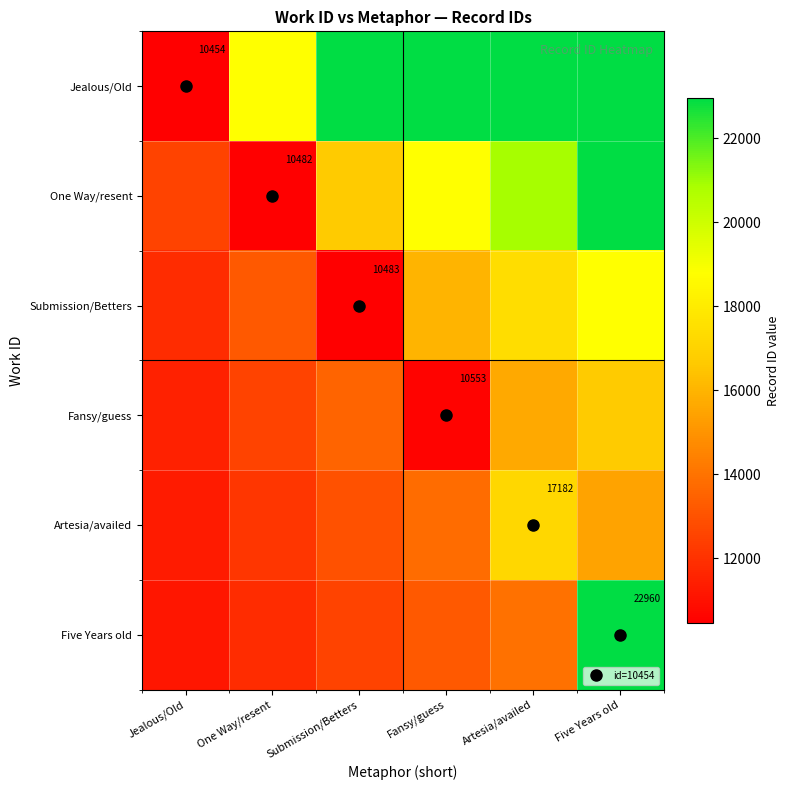

What is the average value of the Five Years old series?

14275.0